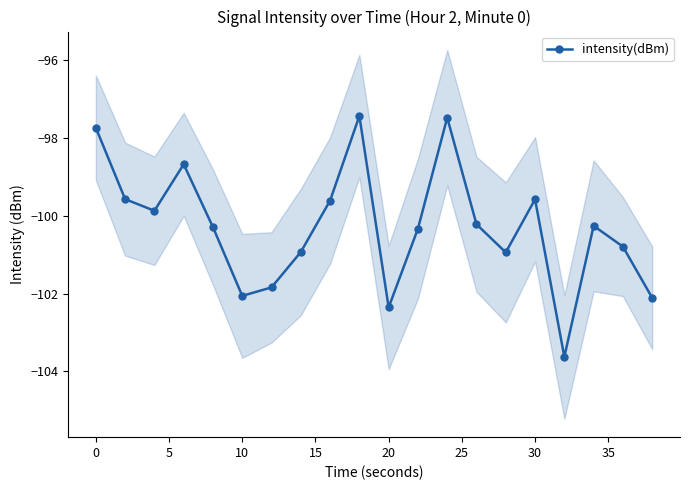

What is the lowest value of the intensity(dBm) series?

-103.6